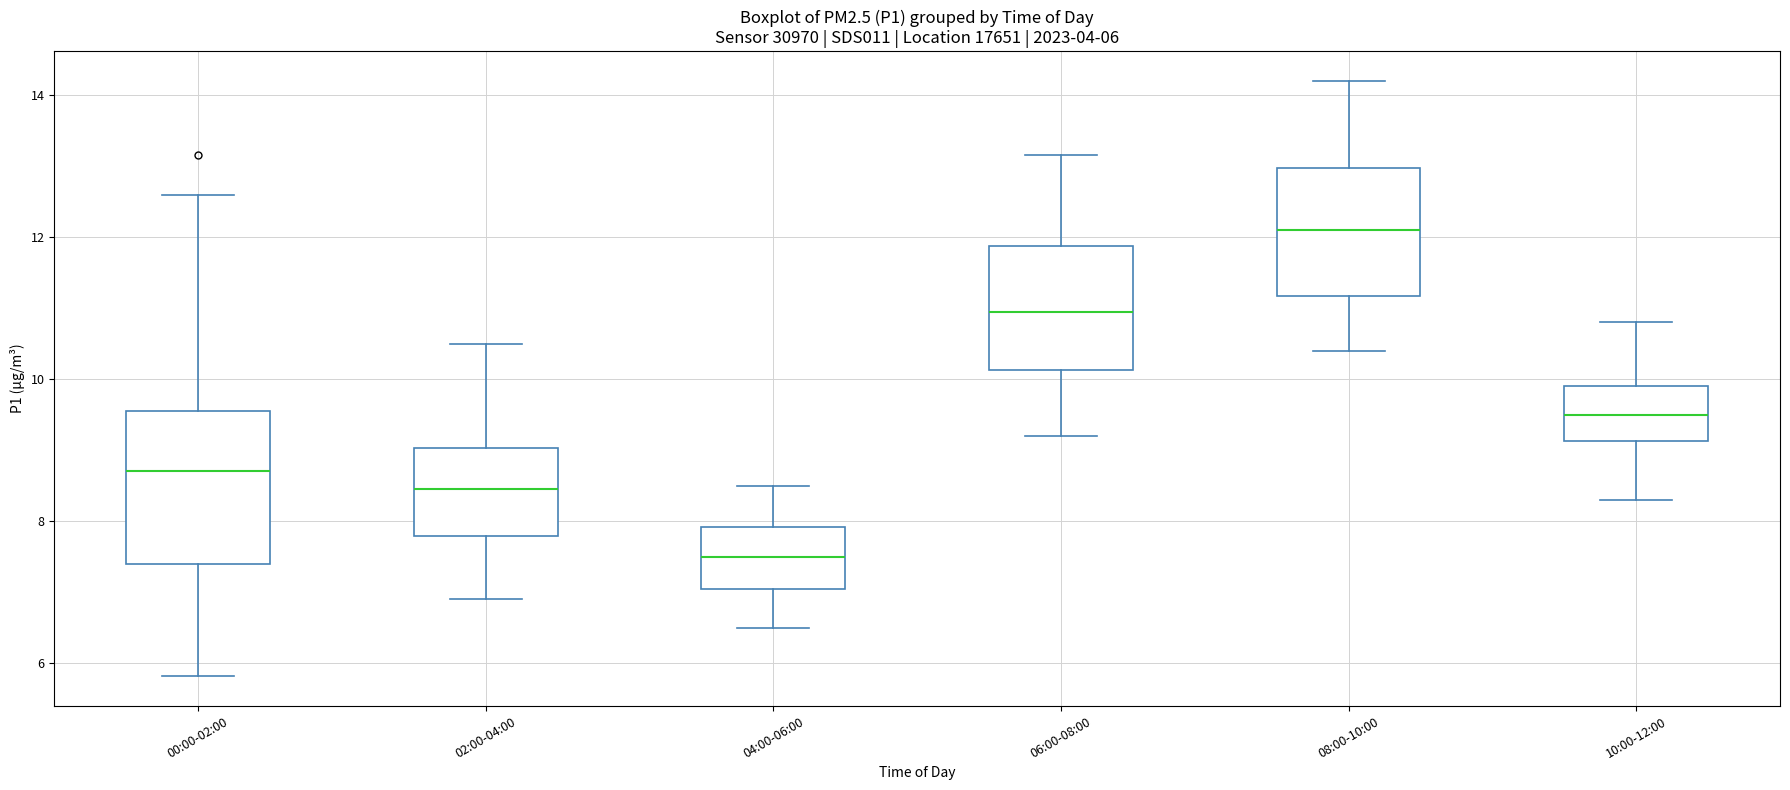

Which box has the highest median line?

08:00-10:00